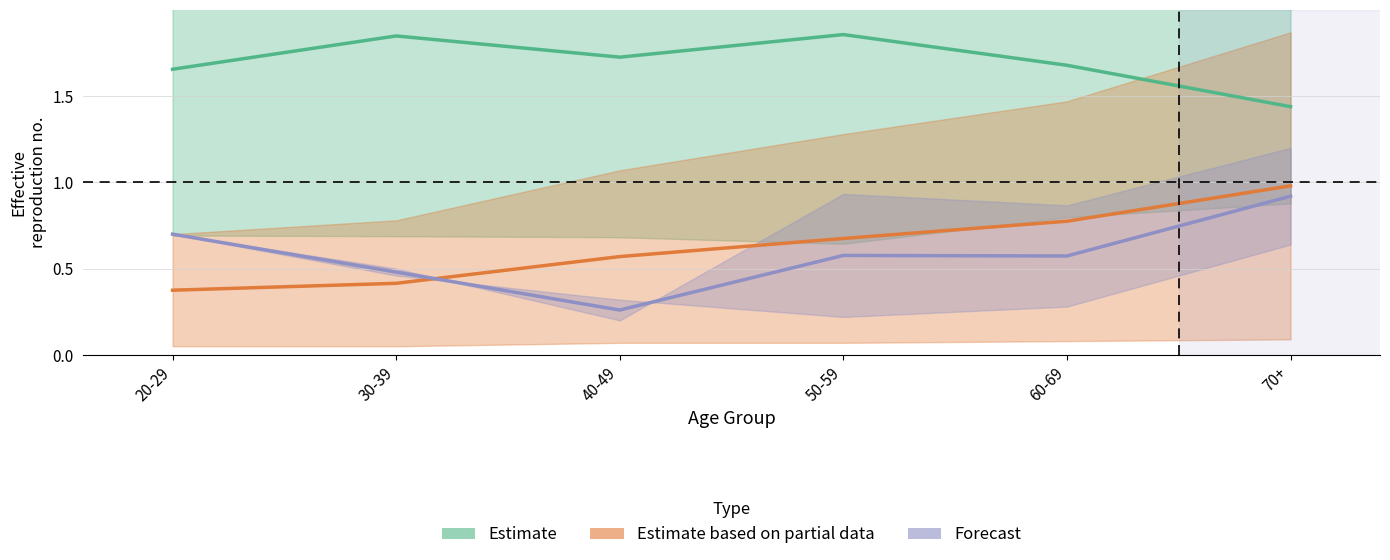

How many Estimate values are between 1 and 2?

6